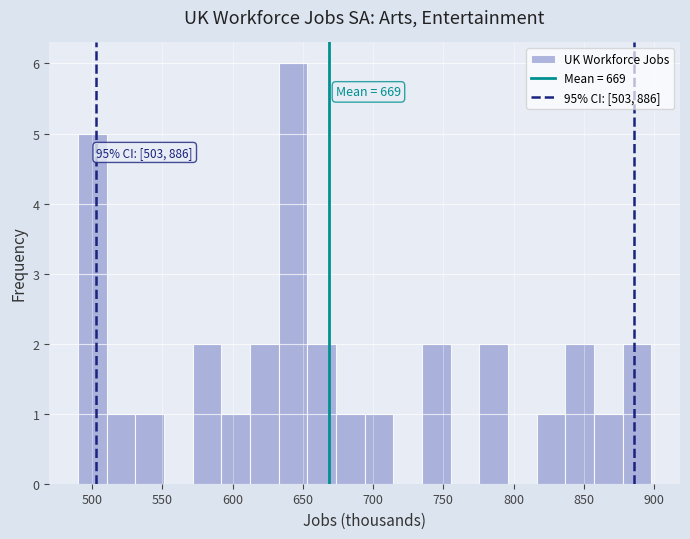

Over which range of the x-axis is the bar tallest?

635 to 655